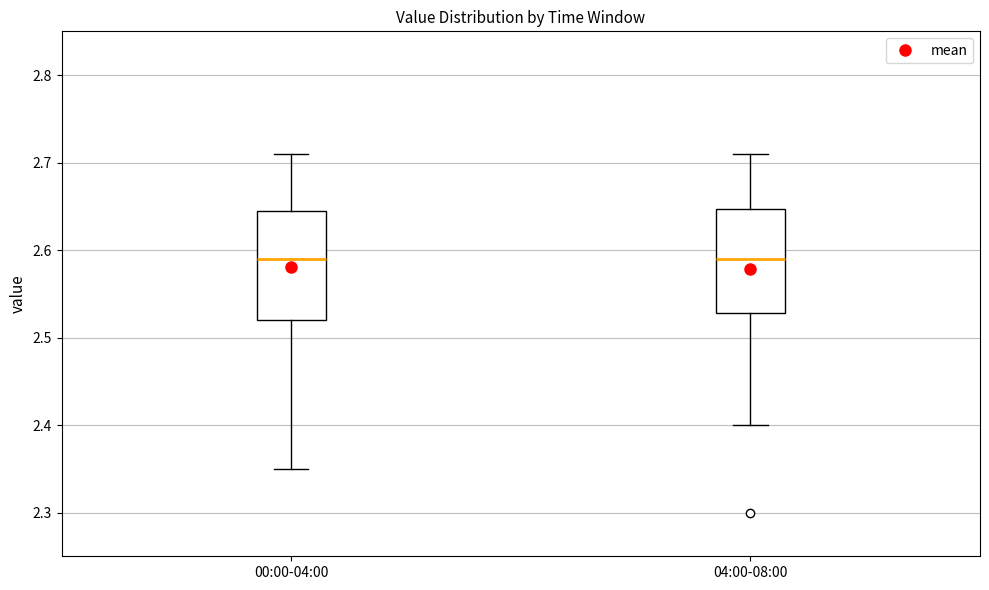

Where does the median line of the box for 04:00-08:00 sit on the y-axis? The values are not printed on the chart, so give them approximately, as read against the axis.

2.59